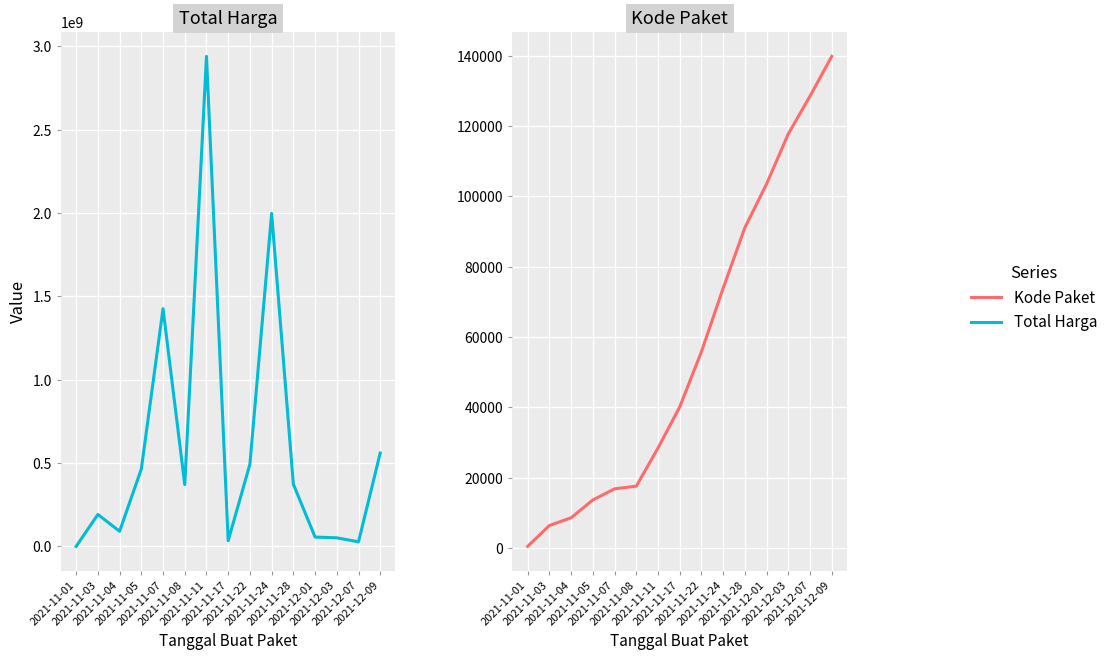

What is the label of the 13th point from the right?

2021-11-04